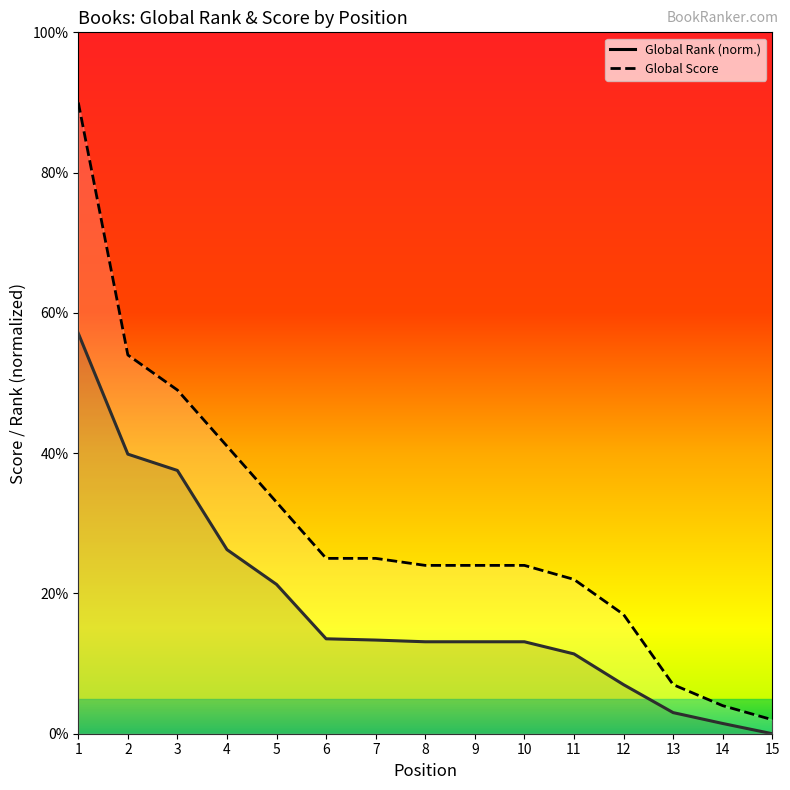

Which series changed the most between 8 and 10?

Global Rank